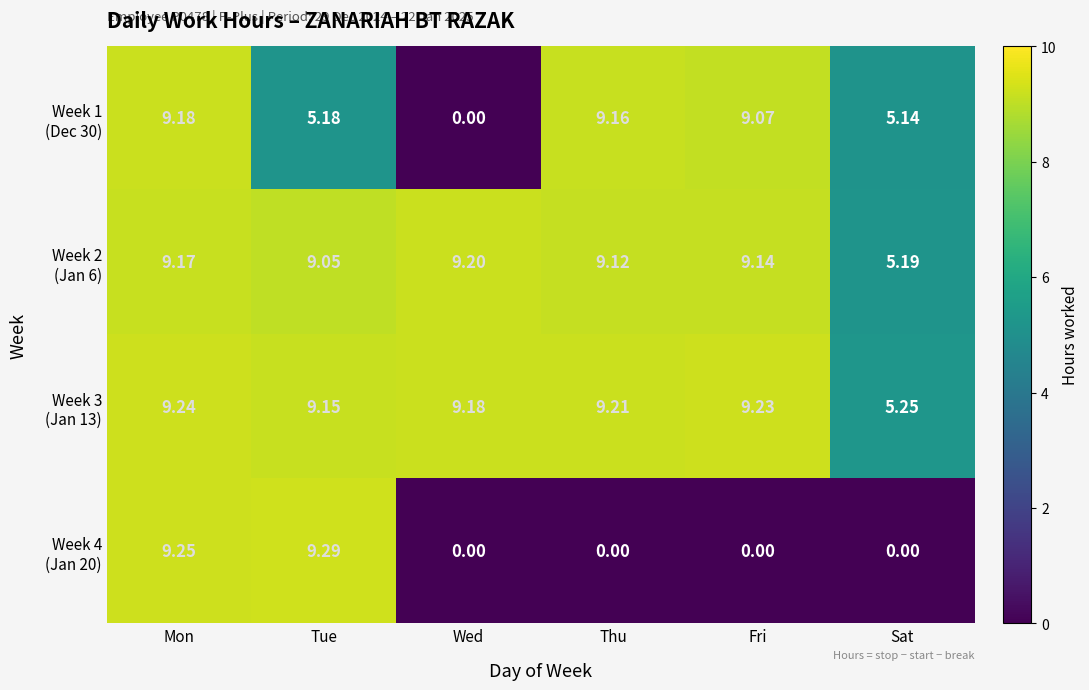

Which category has the highest value across all series?

Tue